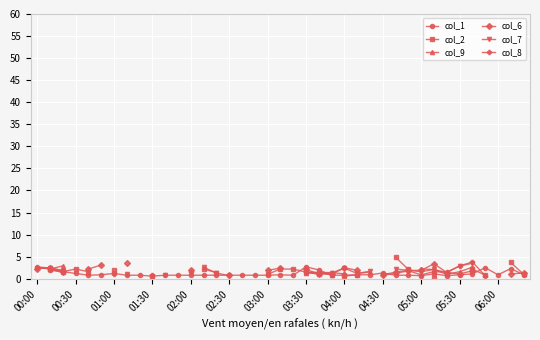

Which series has the widest spread of values?

col_8